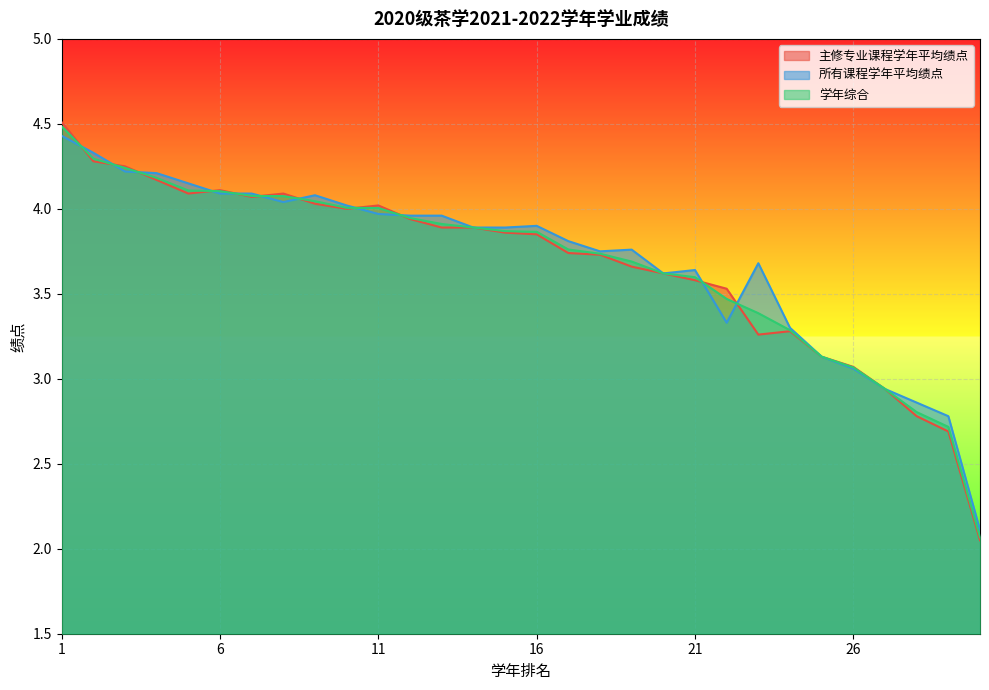

The 所有课程学年平均绩点 series shows 2.1 at 8. True or false?

False